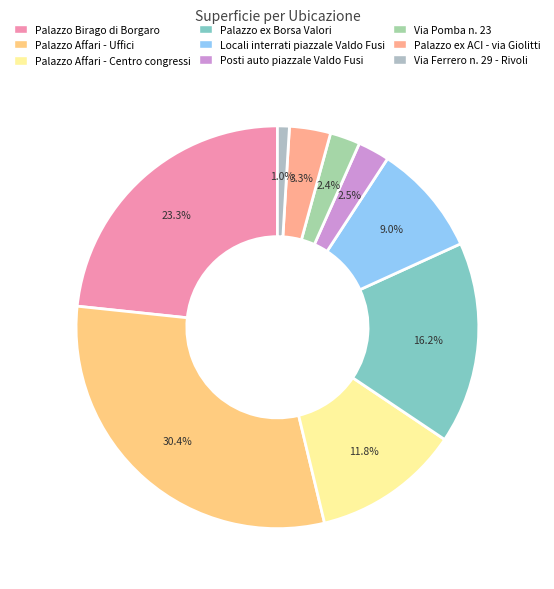

How much of the chart is everything except Palazzo Affari - Centro congressi?

88.2%